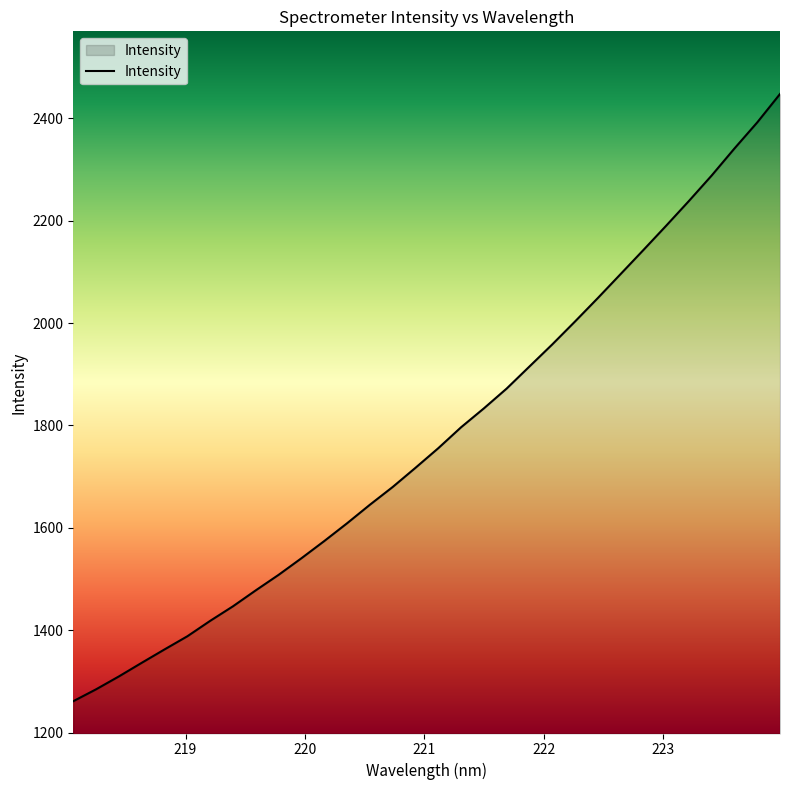

What is the minimum value shown in the chart?

1261.4